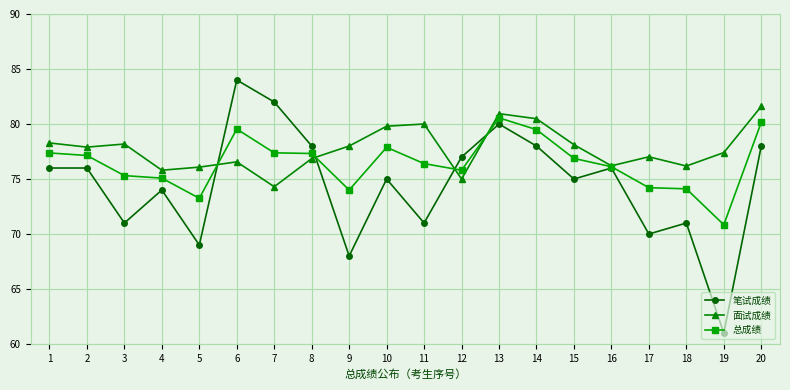

At 20, list the series in order from largest to smallest.

面试成绩, 总成绩, 笔试成绩